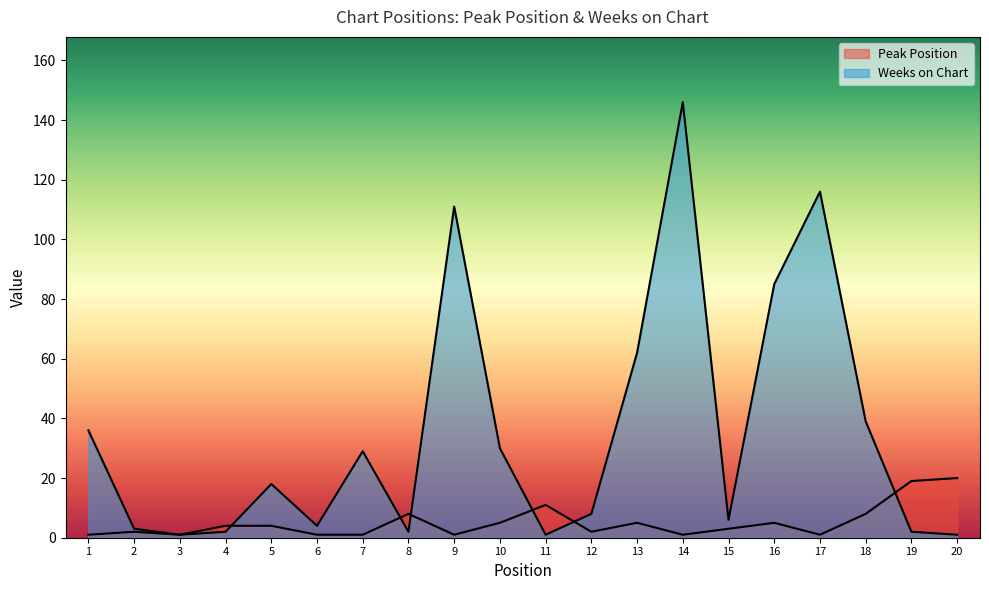

What is the difference between the highest and lowest values at 4?

2